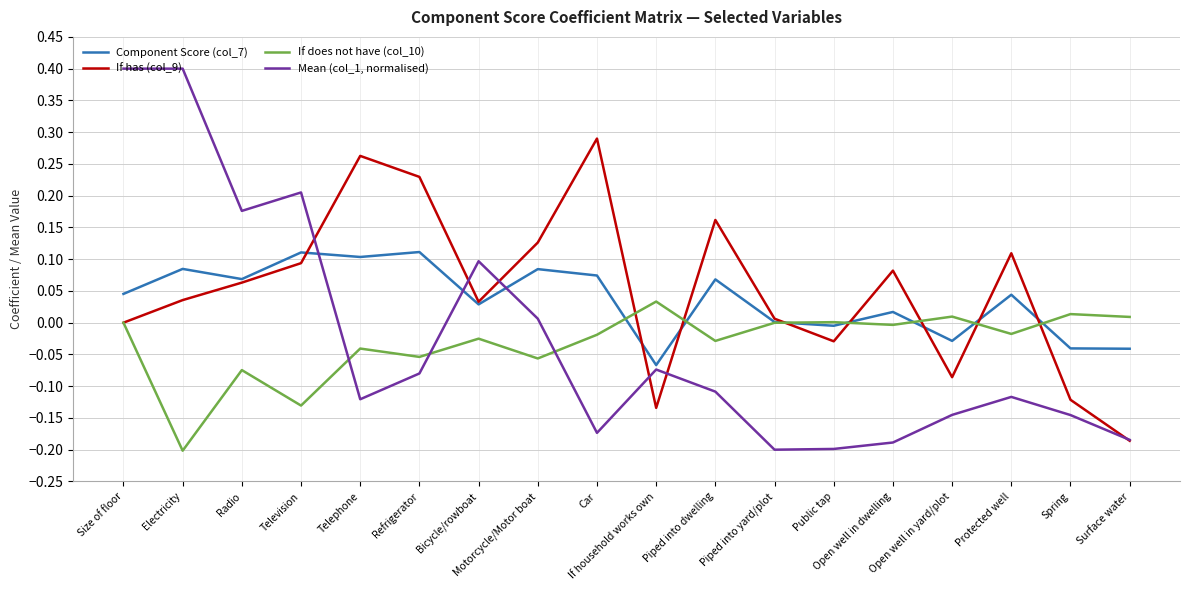

Which series has the largest range (max minus min)?

Mean (col_1, normalised)